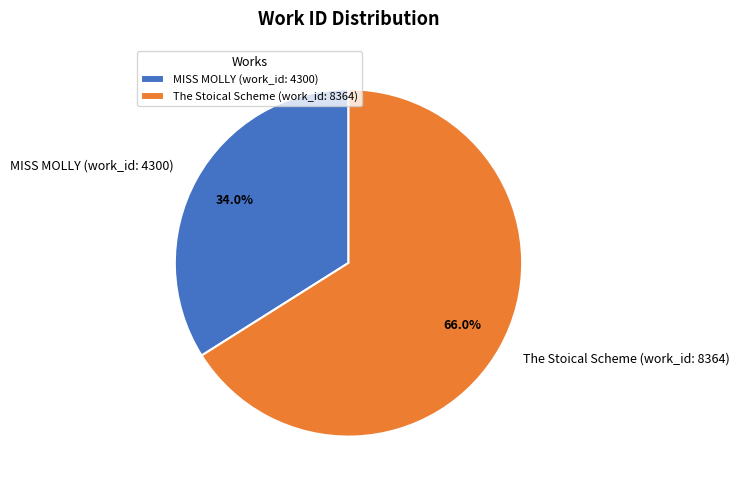

Between The Stoical Scheme (work_id: 8364) and MISS MOLLY (work_id: 4300), which is larger?

The Stoical Scheme (work_id: 8364)